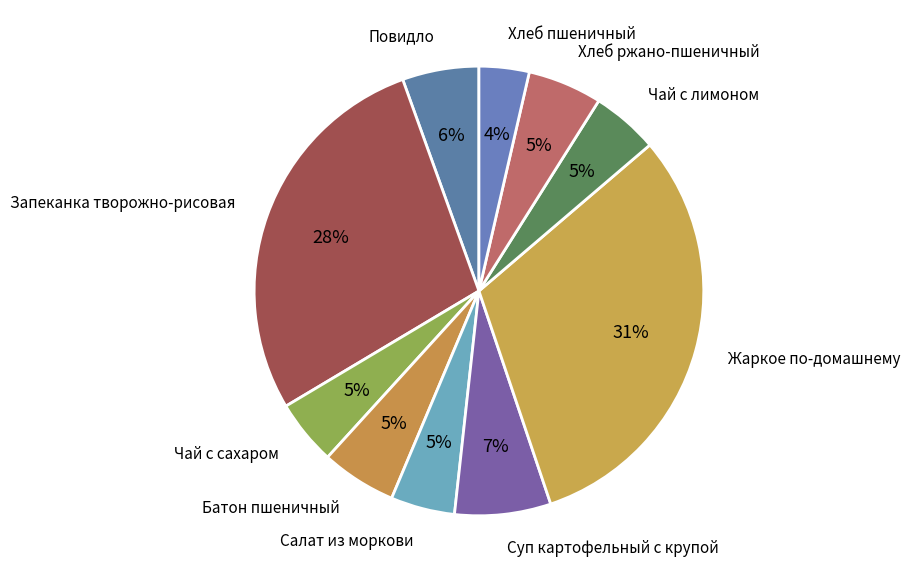

How many segments does this pie chart have?

10